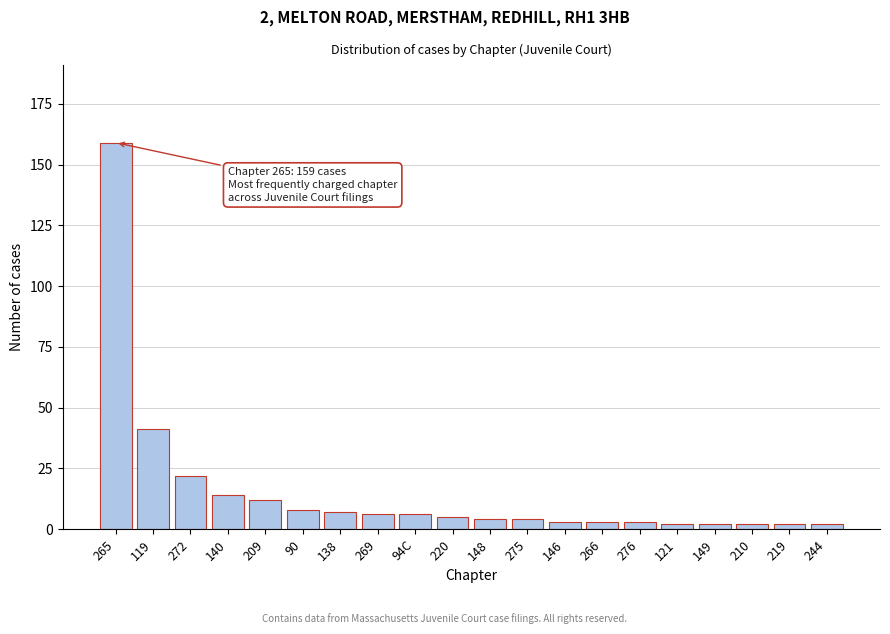

Reading left to right, list all the values displayed in this chart.

265=159	119=41	272=22	140=14	209=12	90=8	138=7	269=6	94C=6	220=5	148=4	275=4	146=3	266=3	276=3	121=2	149=2	210=2	219=2	244=2